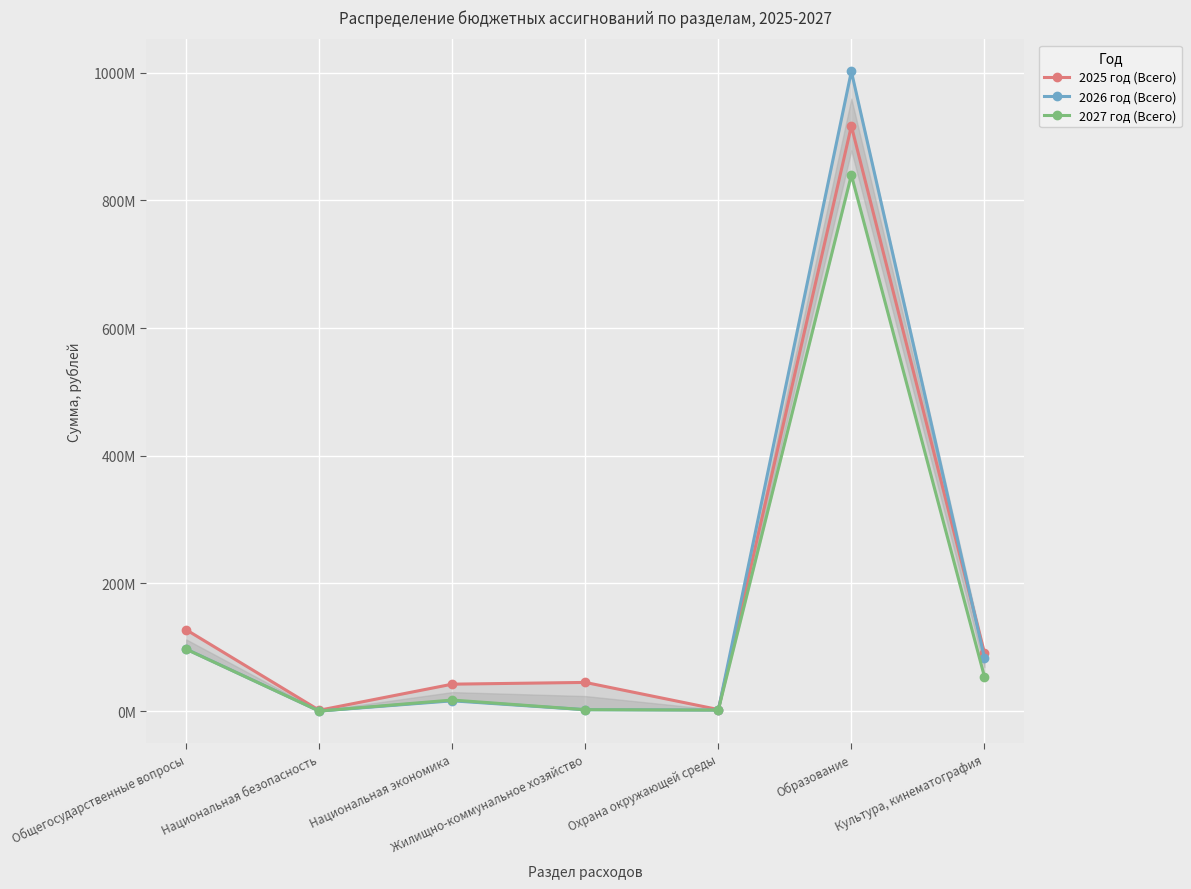

What is the label of the 3rd point from the right?

Охрана окружающей среды